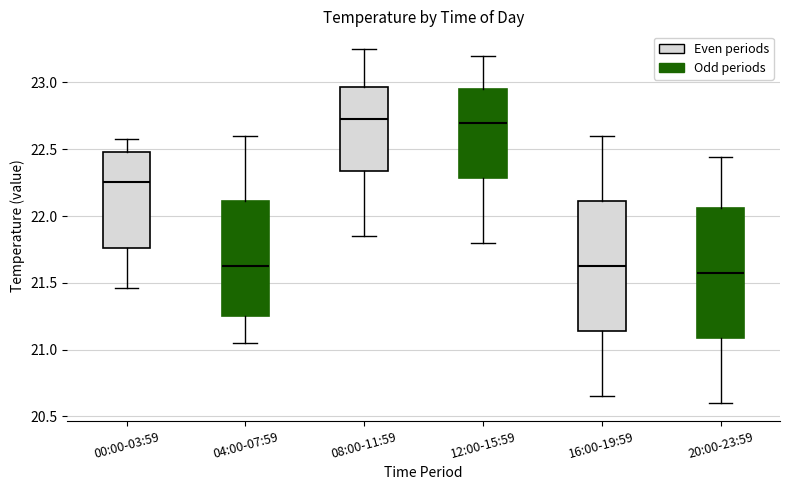

Reading left to right, read every box against the y-axis: the position of its median line, the range the box covers, and the ends of its whiskers. The values are not printed on the chart, so give them approximately, as read against the axis.

00:00-03:59: median 22.25, box 21.75 to 22.50, whiskers 21.45 to 22.60
04:00-07:59: median 21.65, box 21.25 to 22.10, whiskers 21.05 to 22.60
08:00-11:59: median 22.75, box 22.35 to 22.95, whiskers 21.85 to 23.25
12:00-15:59: median 22.70, box 22.30 to 22.95, whiskers 21.80 to 23.20
16:00-19:59: median 21.65, box 21.15 to 22.10, whiskers 20.65 to 22.60
20:00-23:59: median 21.60, box 21.10 to 22.05, whiskers 20.60 to 22.45